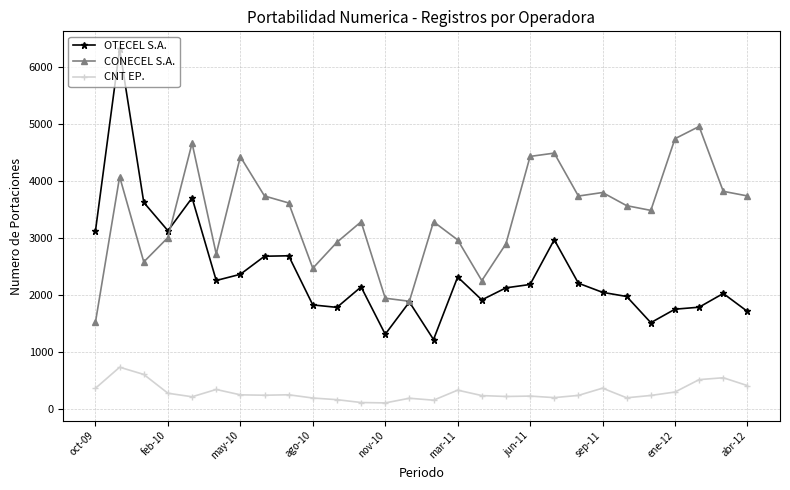

Which series has the largest range (max minus min)?

OTECEL S.A.